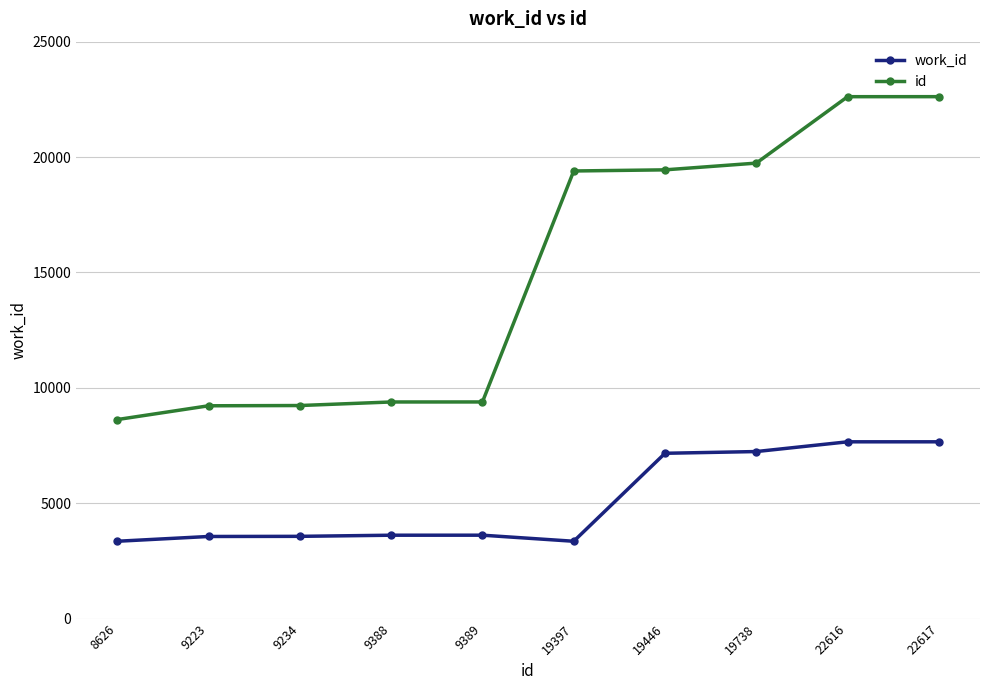

What is the average value of the id series?

14967